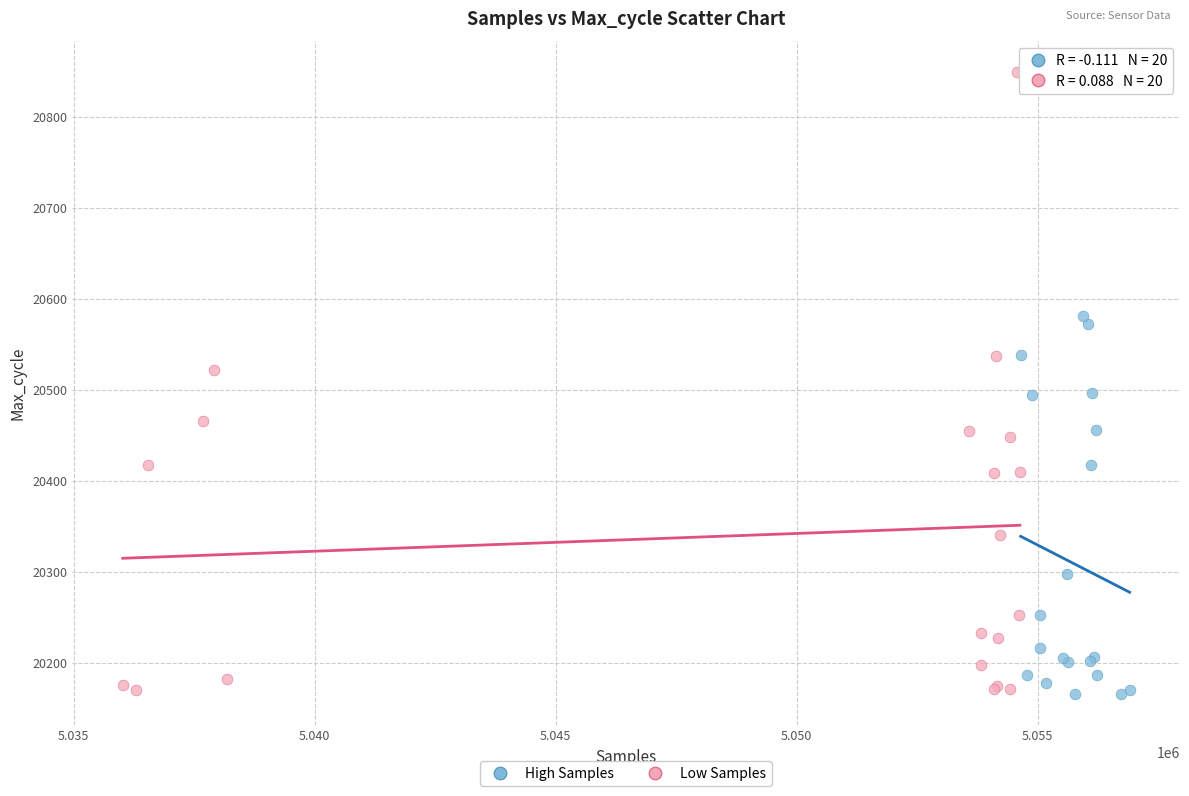

Which series has the largest Y range (max minus min)?

Low Samples